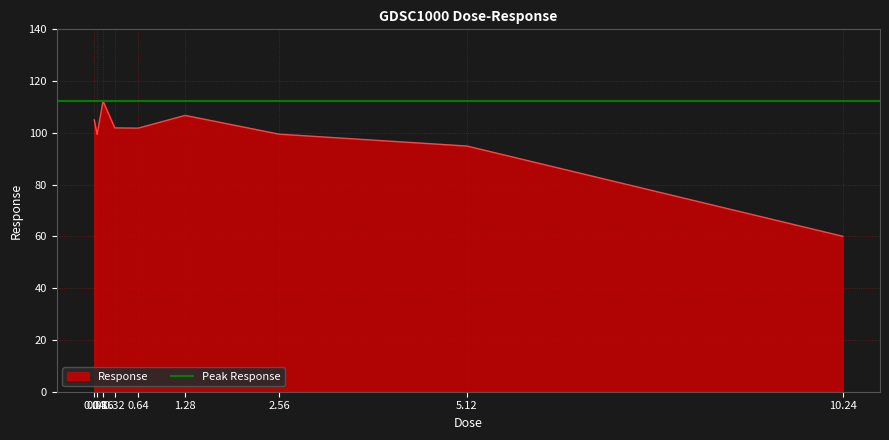

At which category does the data reach its first local valley?

0.08